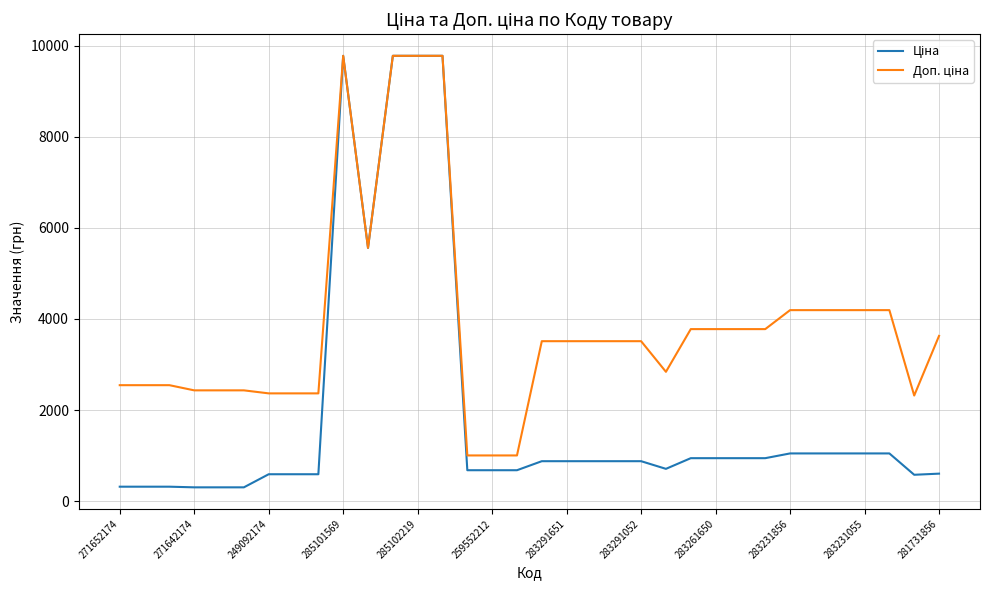

What is the smallest value displayed?

304.1